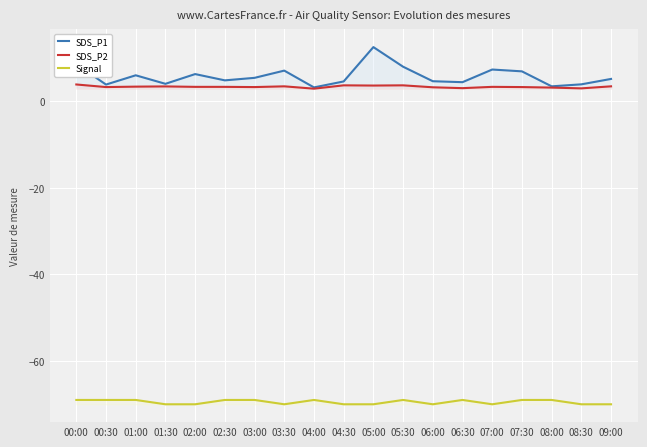

How many interior local valleys does the SDS_P1 series have?

6